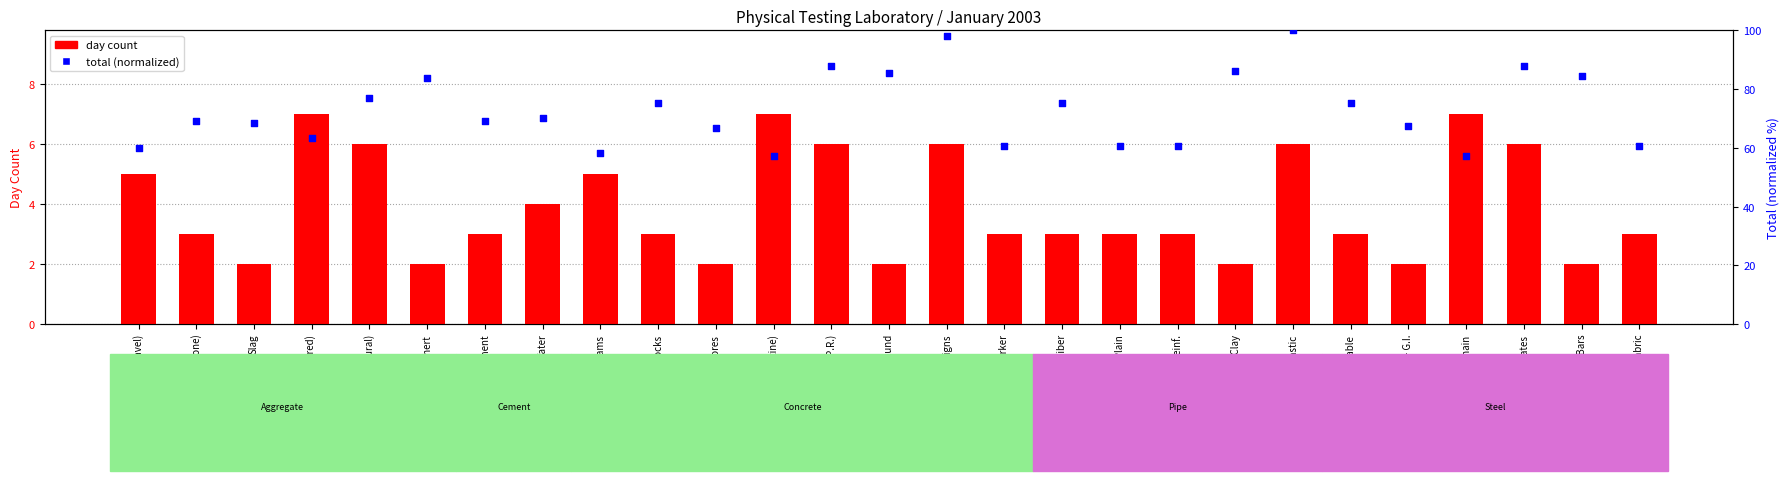

Which series reaches the minimum Y coordinate?

day count